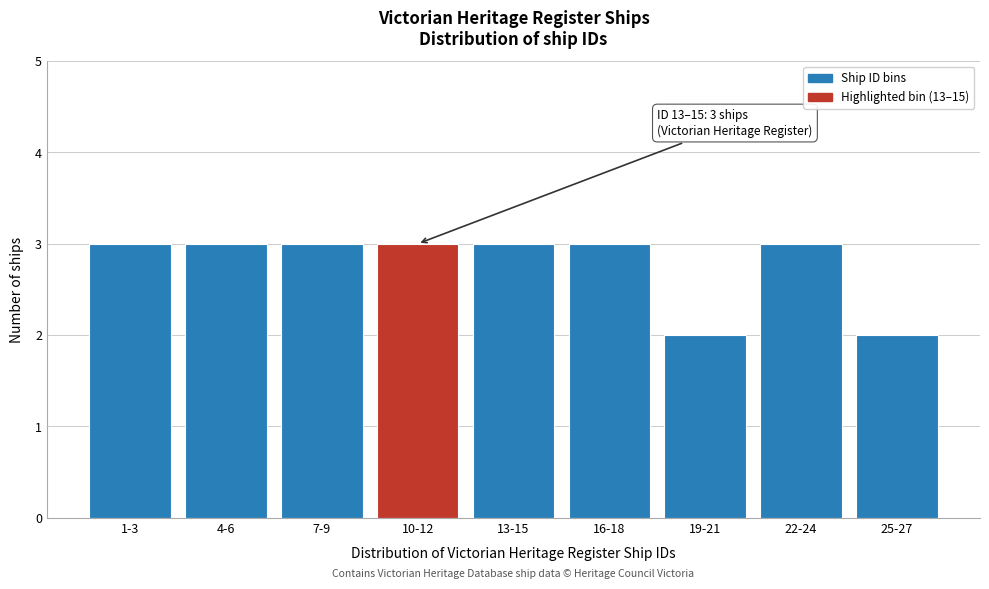

Reading right to left, list all the values displayed in this chart.

25-27=2	22-24=3	19-21=2	16-18=3	13-15=3	10-12=3	7-9=3	4-6=3	1-3=3